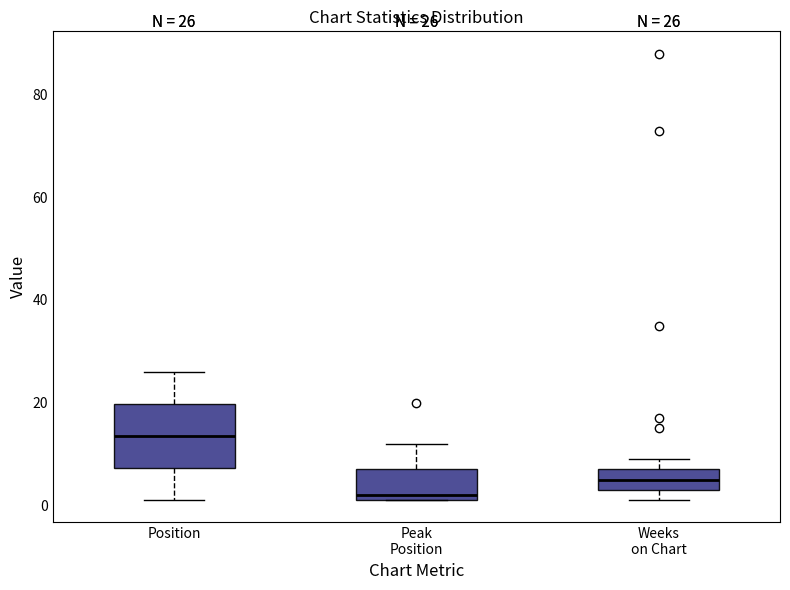

Comparing the boxes themselves (not the whiskers), which one is the tallest?

Position